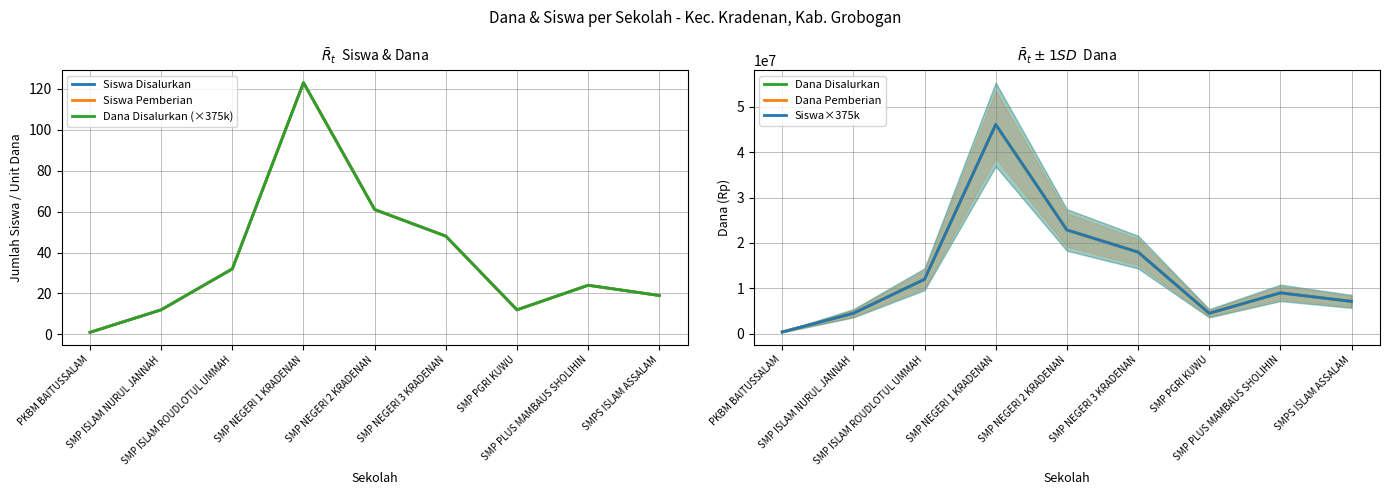

What is the value of the Dana Pemberian point at the 8th from the left?

9000000